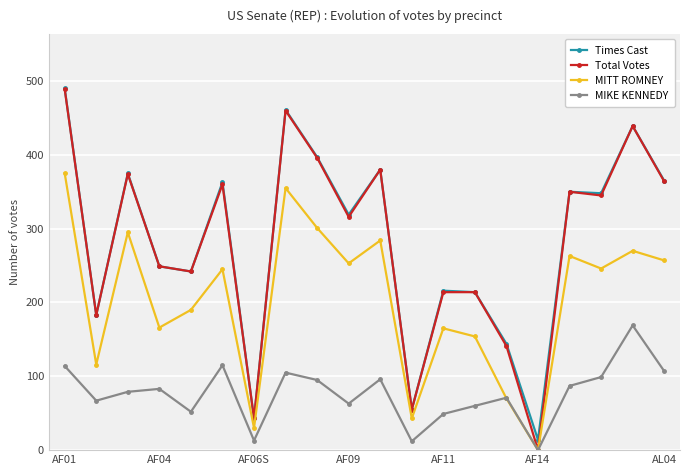

What are all the series names shown in the legend?

Times Cast, Total Votes, MITT ROMNEY, MIKE KENNEDY